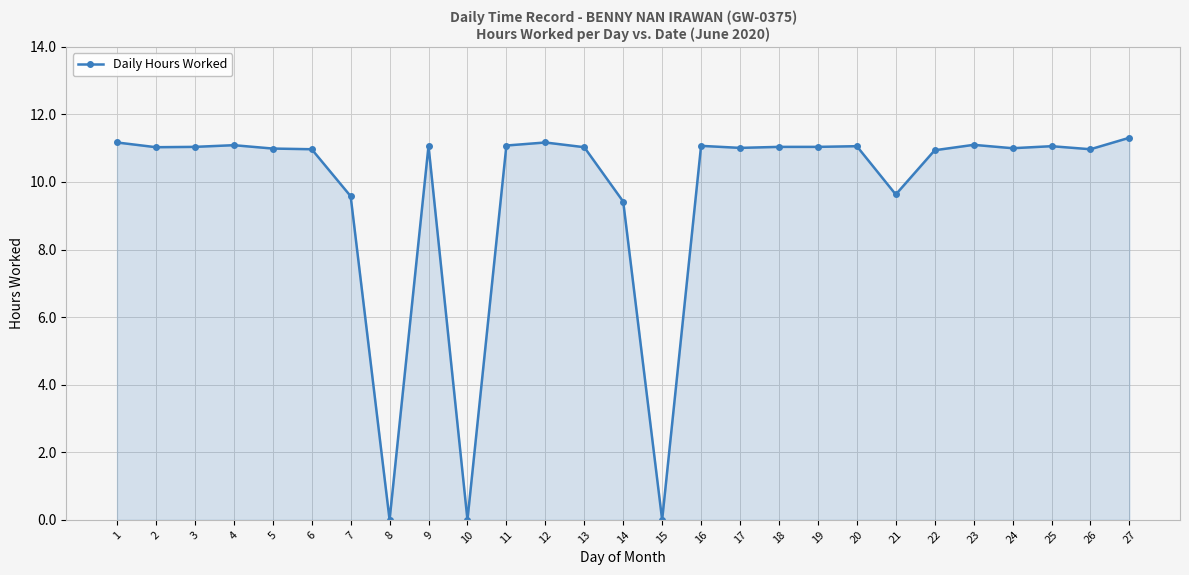

Between 27 and 16, which is larger?

27